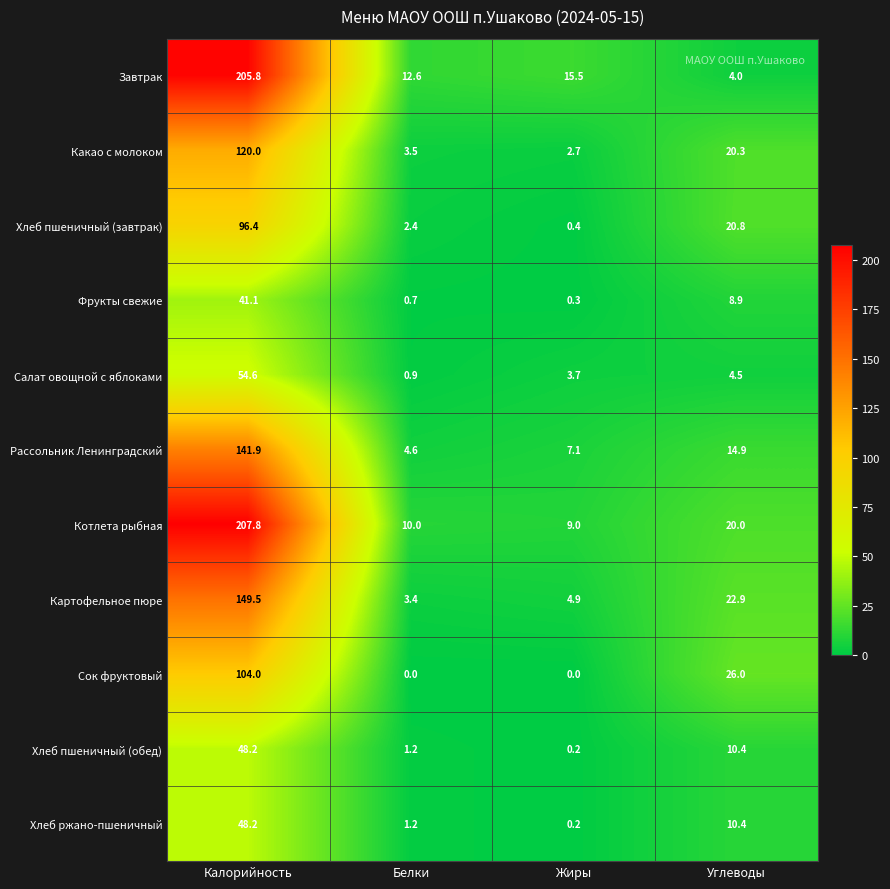

What is the average value of the Салат овощной с яблоками series?

15.9